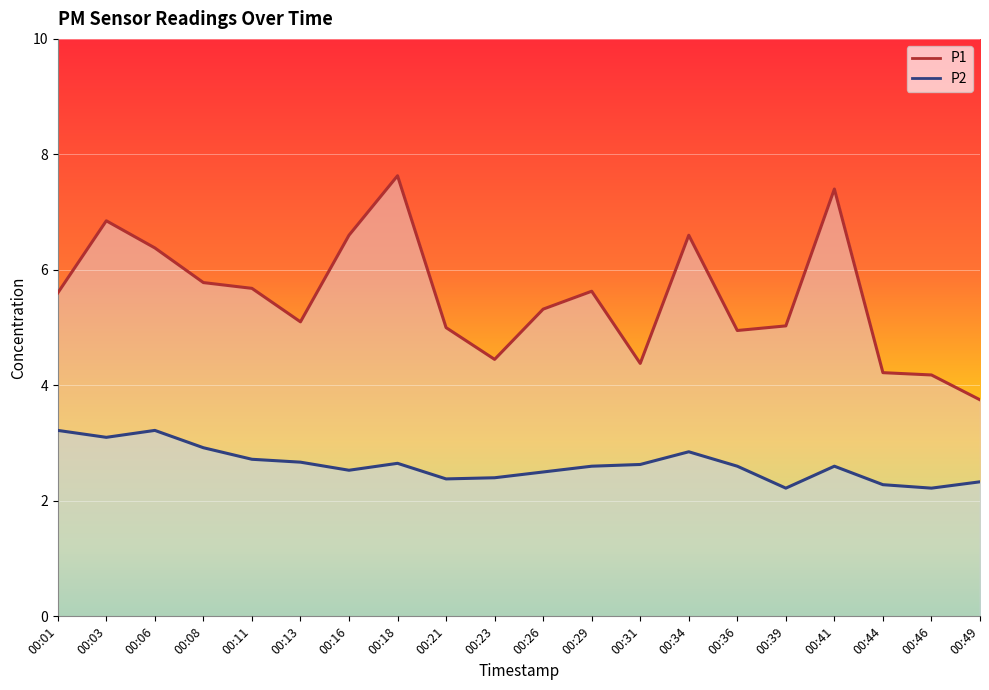

Which series has the largest total across all categories?

P1 line